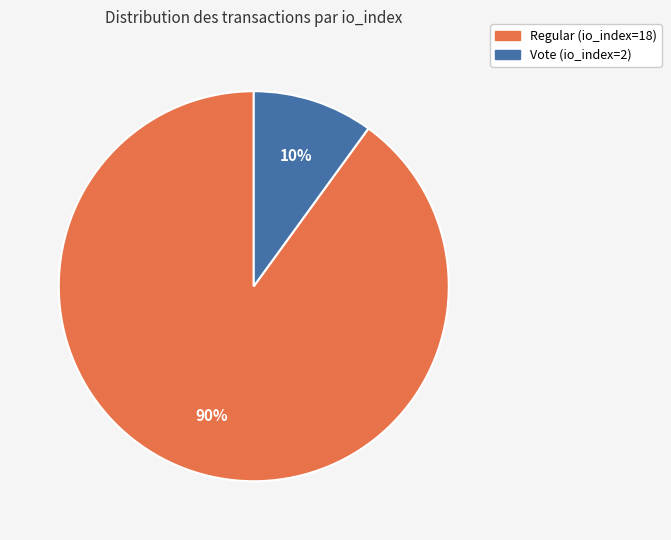

To the nearest percent, what portion does Regular (io_index=18) represent?

90%